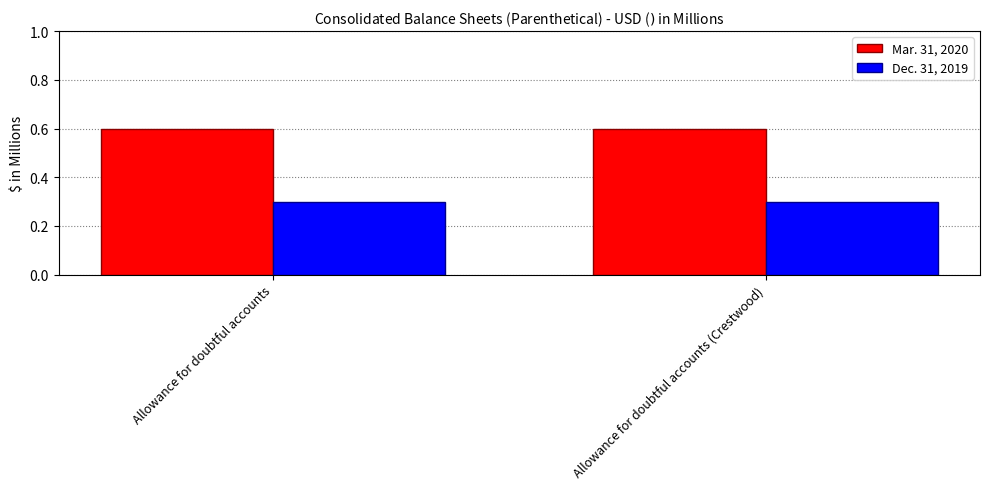

Is the value of Mar. 31, 2020 at Allowance for doubtful accounts greater than the value of Dec. 31, 2019 at Allowance for doubtful accounts?

Yes